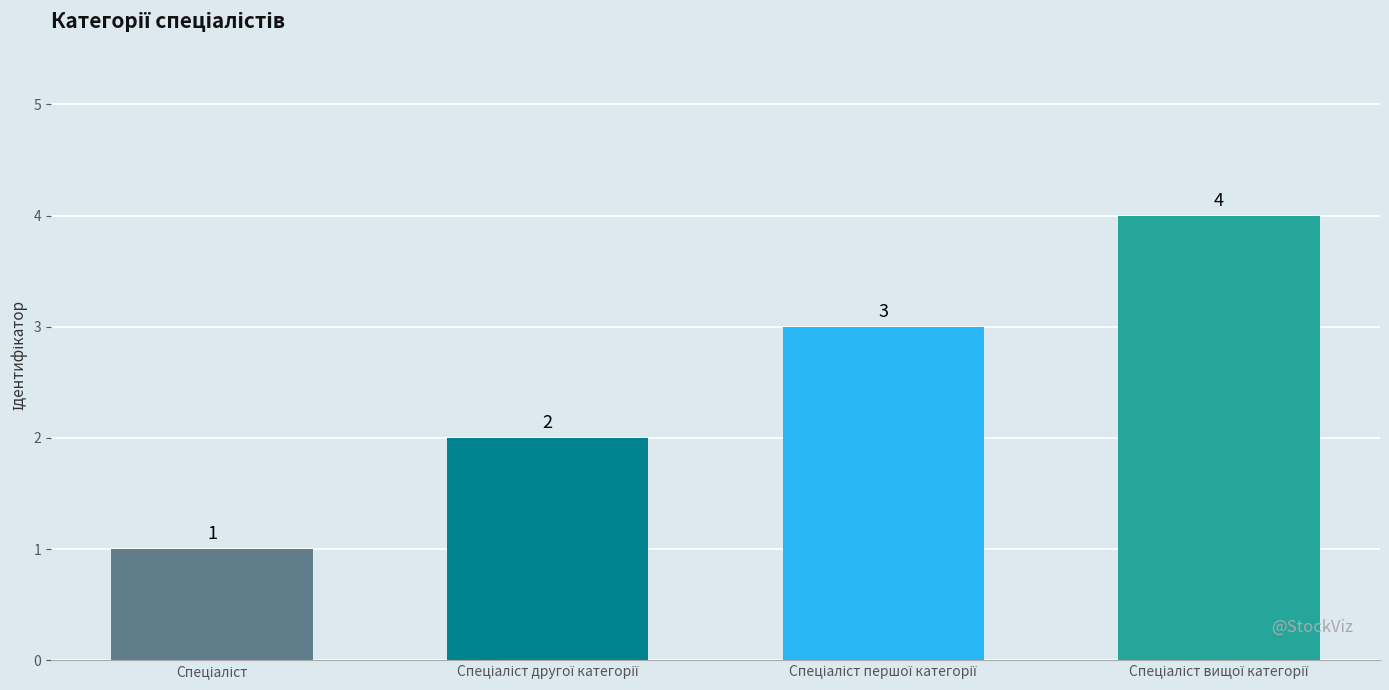

Count the values in the range 2 to 4.

3